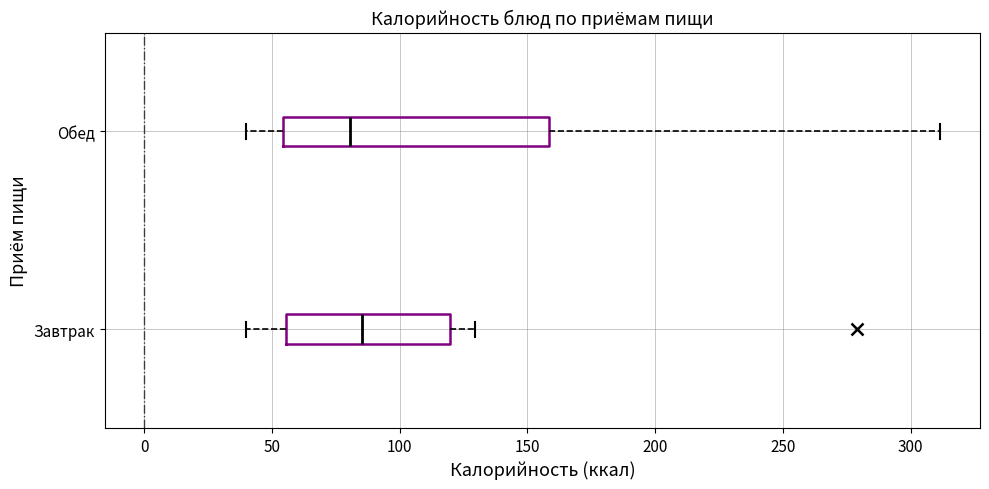

Which box is the widest, from its left edge to its right edge?

Обед